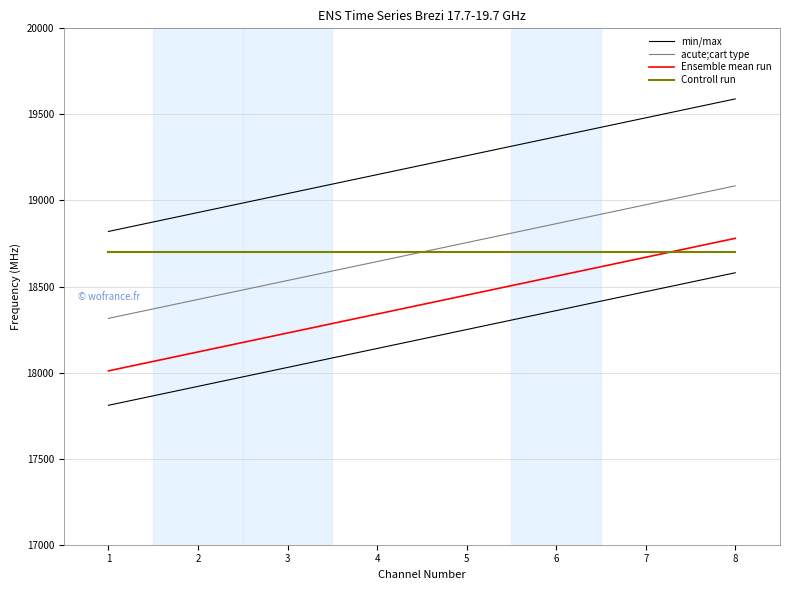

Read the Ensemble mean run value at 2, to the nearest 50.

18100